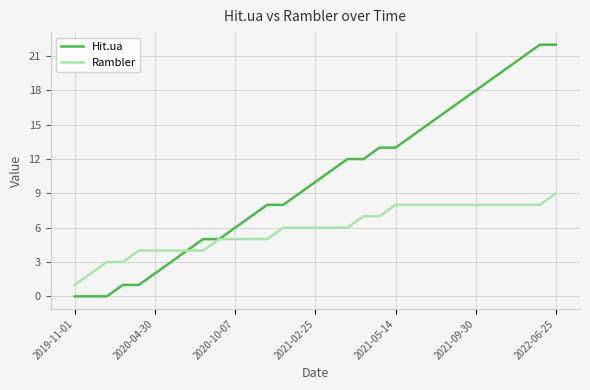

Which series has the largest range (max minus min)?

Hit.ua